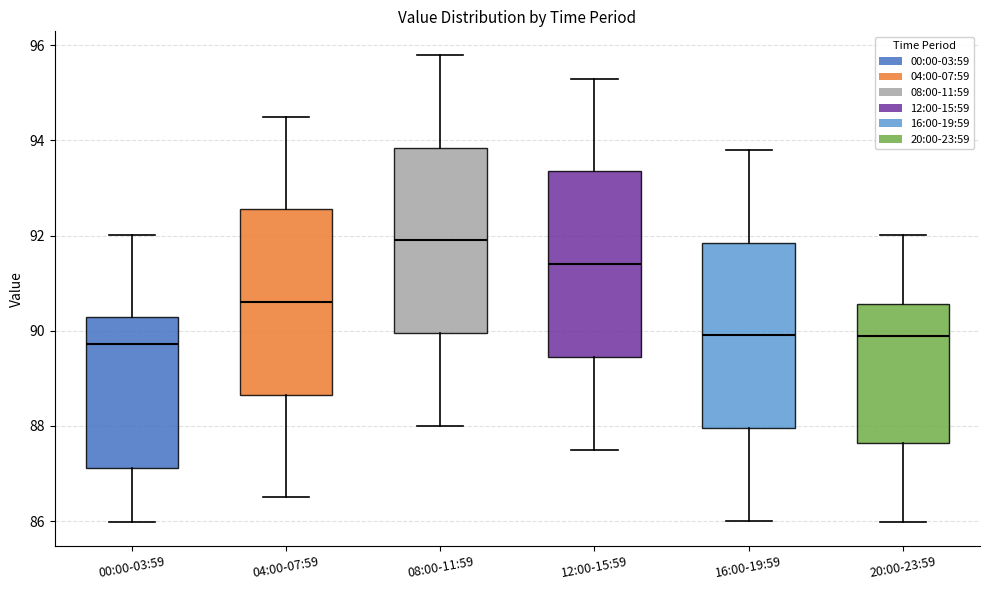

Where does the lower whisker of the box for 00:00-03:59 end on the y-axis? The values are not printed on the chart, so give them approximately, as read against the axis.

86.0